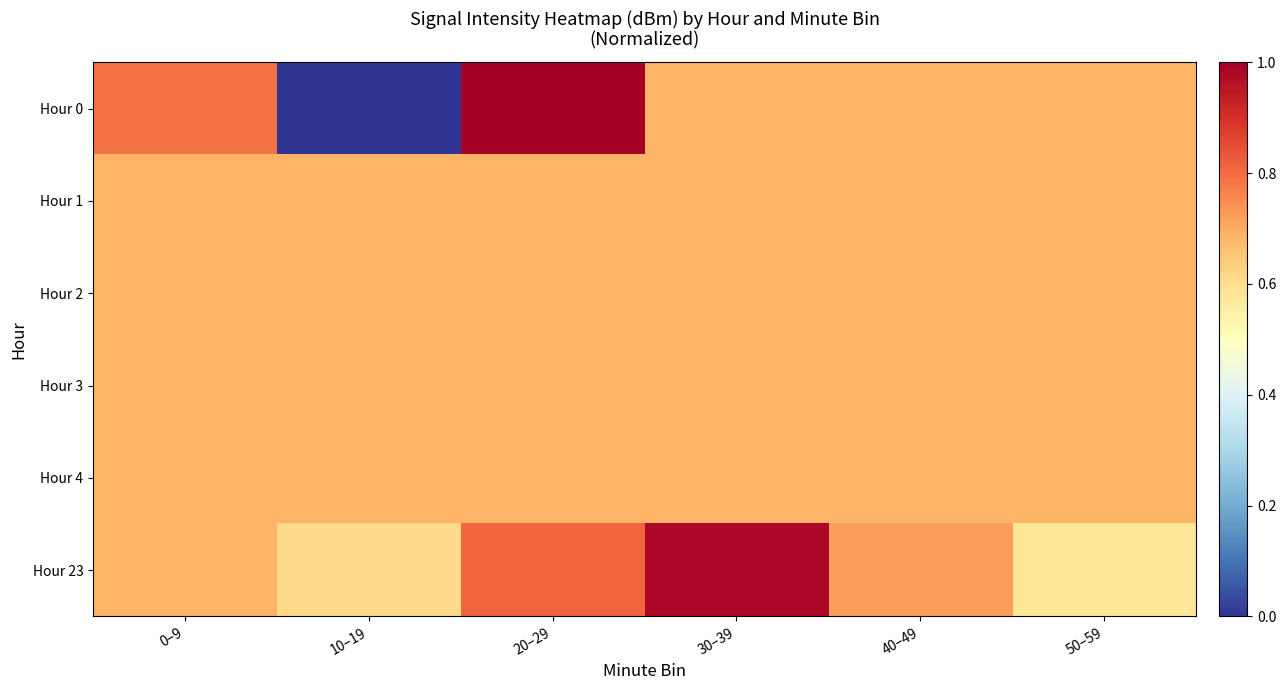

At how many categories does at least one series exceed 0?

6